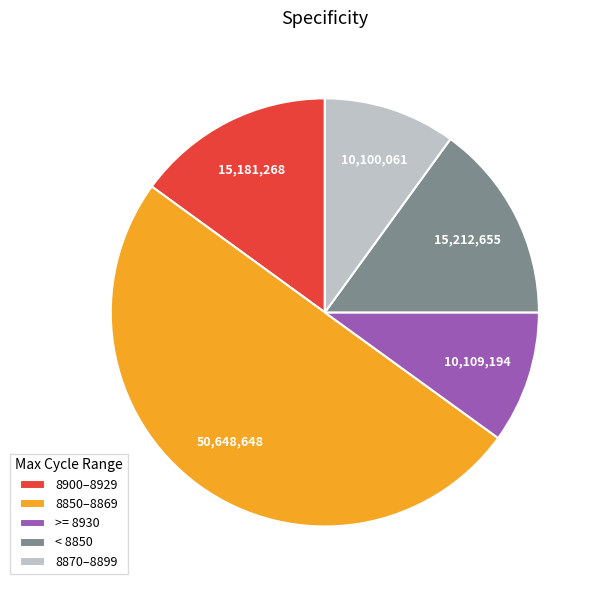

Approximately how many times larger is the value at < 8850 compared to >= 8930?

1.5